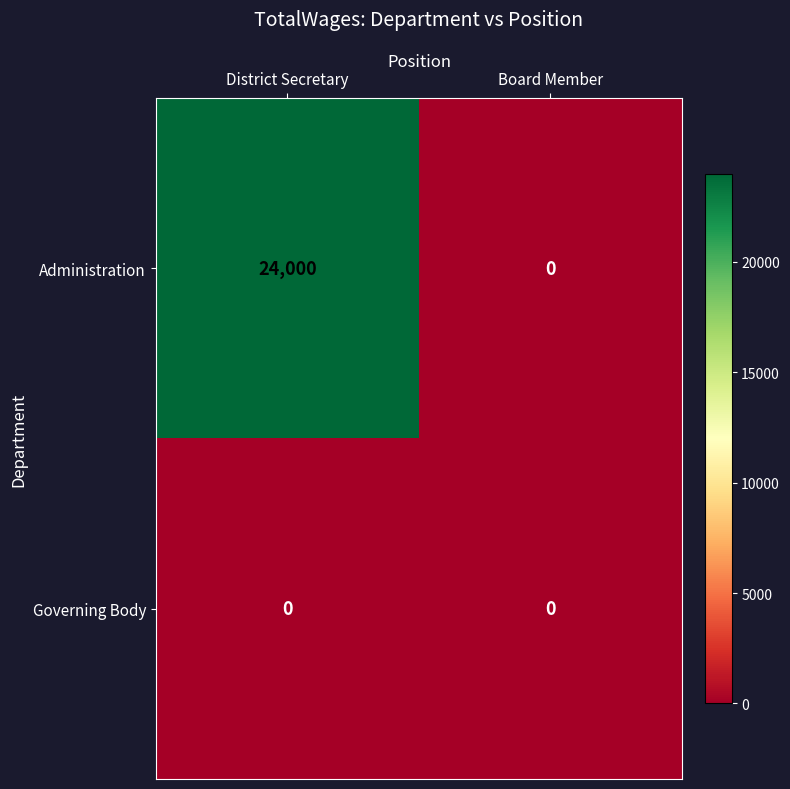

How many positive values does the Administration series have?

1